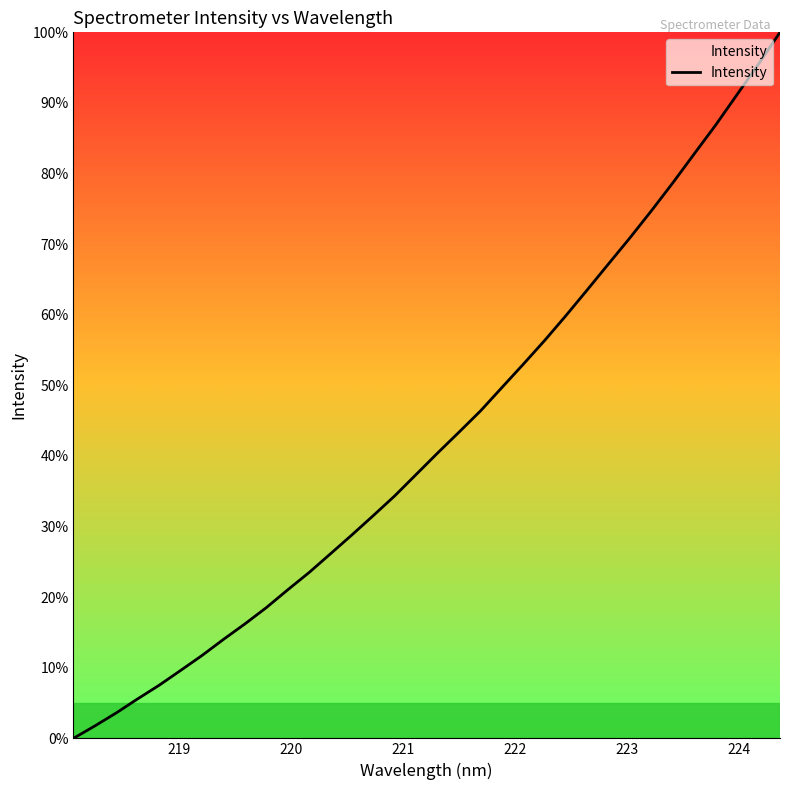

True or false: there are more than 2 points higher than both neighbors.

False